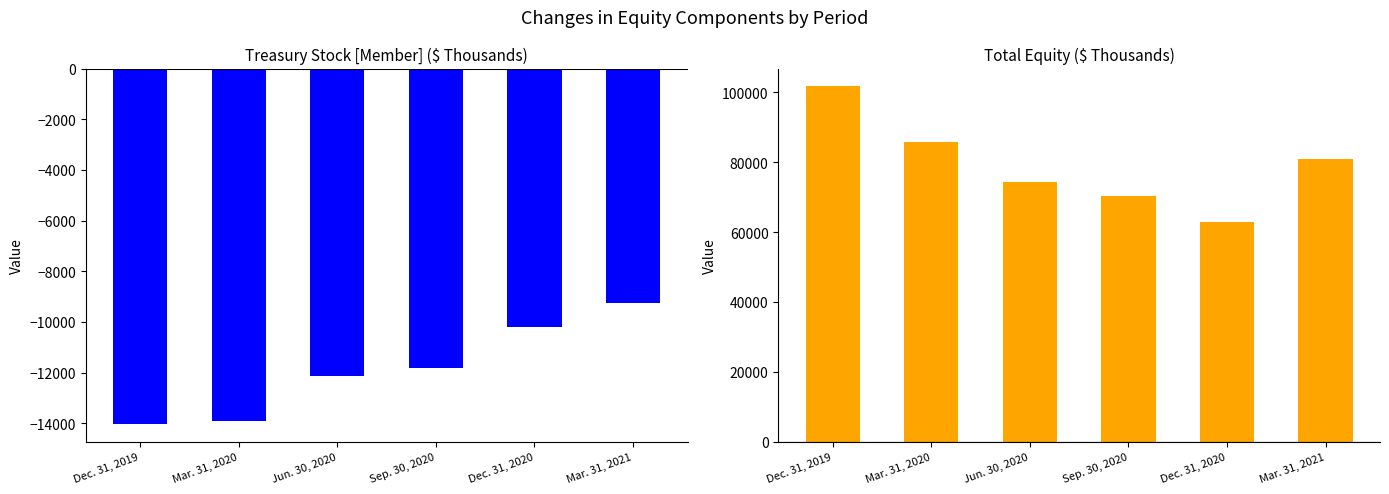

Which category has the highest value across all series?

Dec. 31, 2019